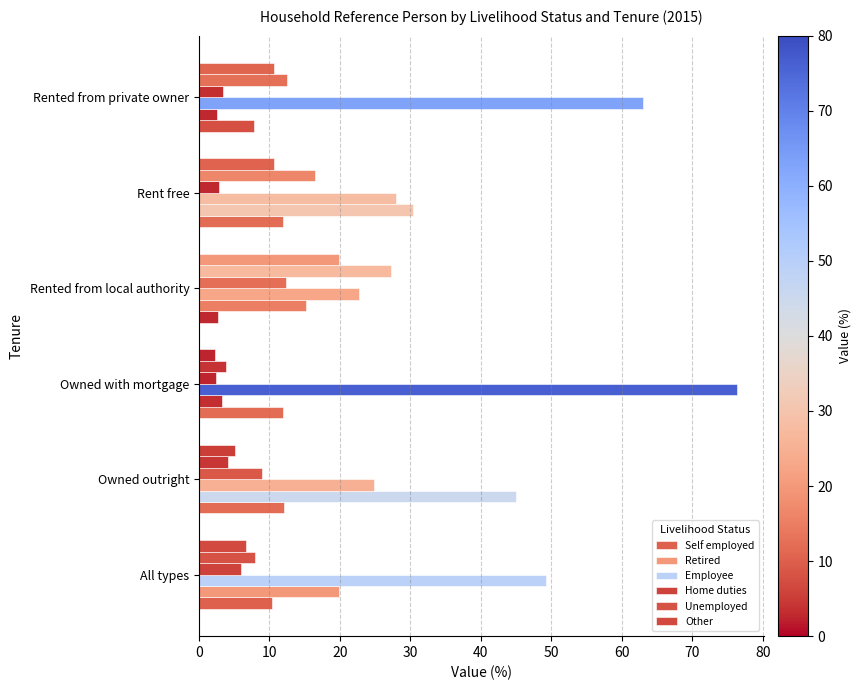

What is the average value of the Self employed series?

9.4